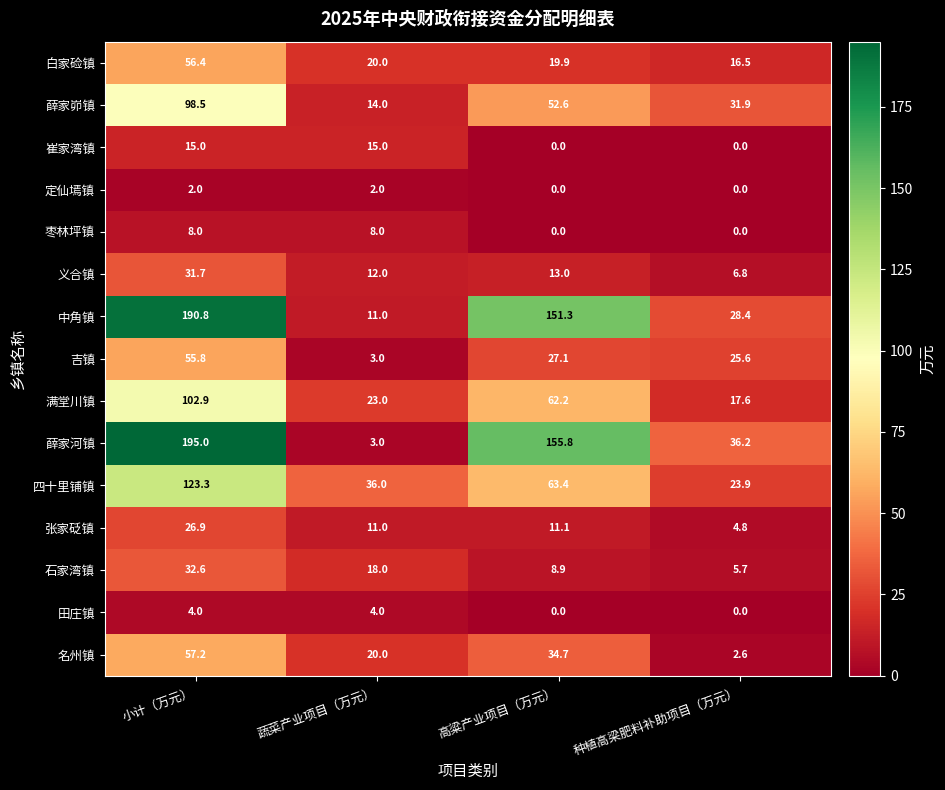

How many positive values does the 崔家湾镇 series have?

2